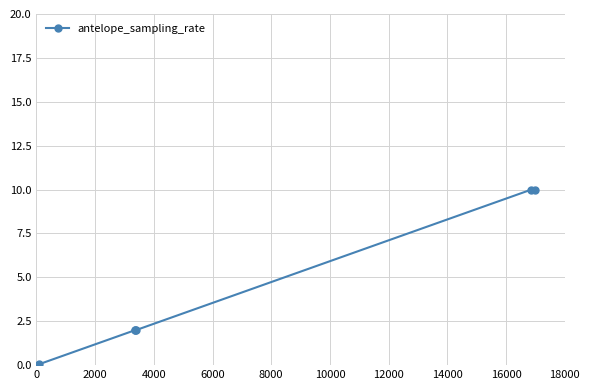

What is the value of the 3rd point from the left?

2.0